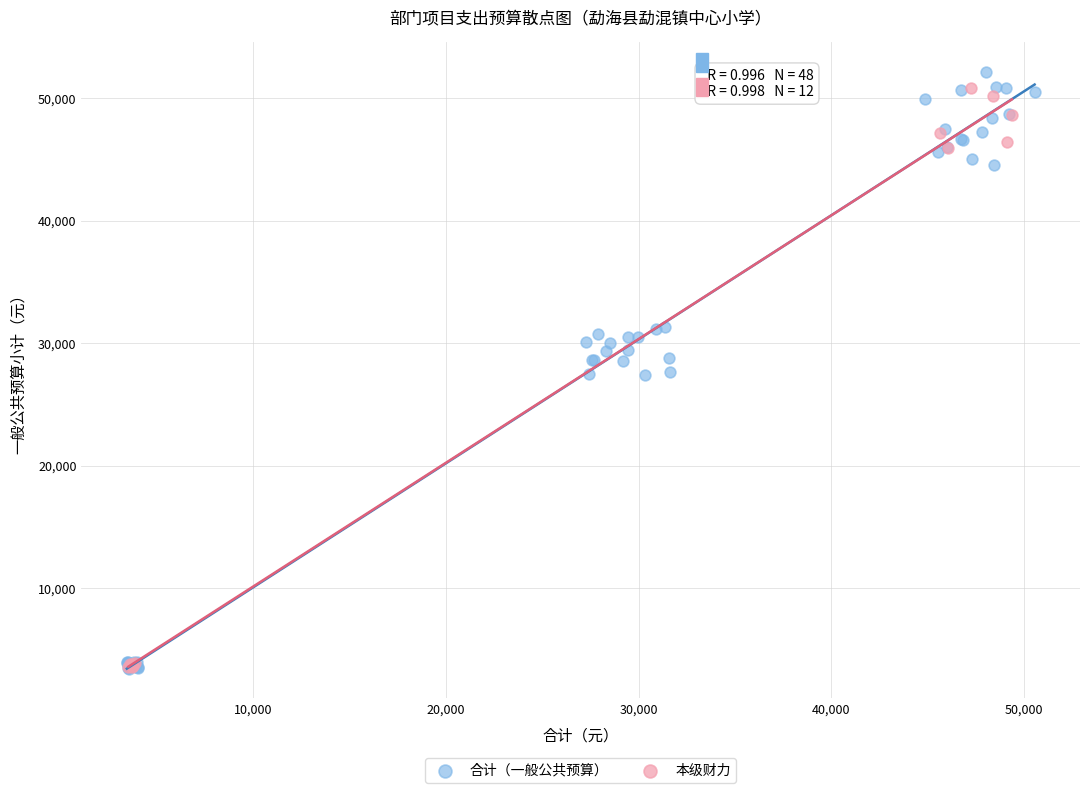

Which series has the largest Y range (max minus min)?

合计（一般公共预算）